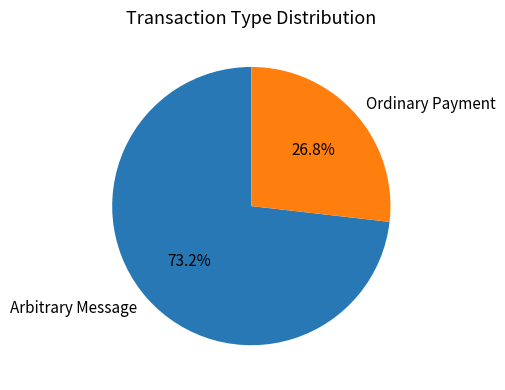

How many slices are in this pie chart?

2